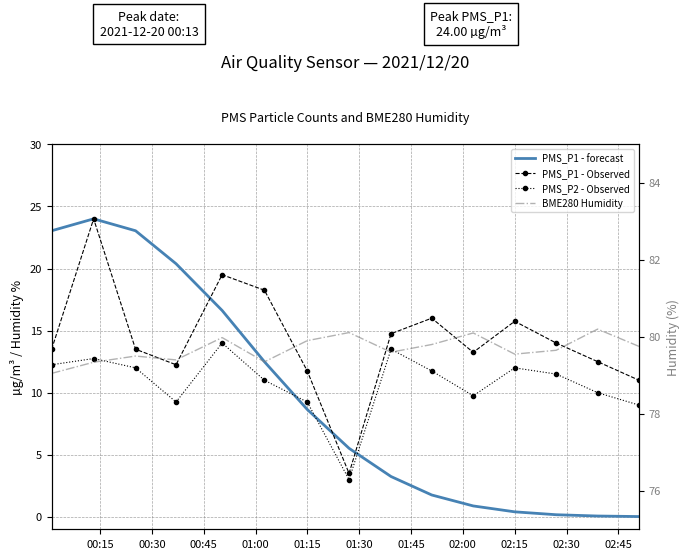

What is the spread (max minus min) of values at 01:00?

70.2